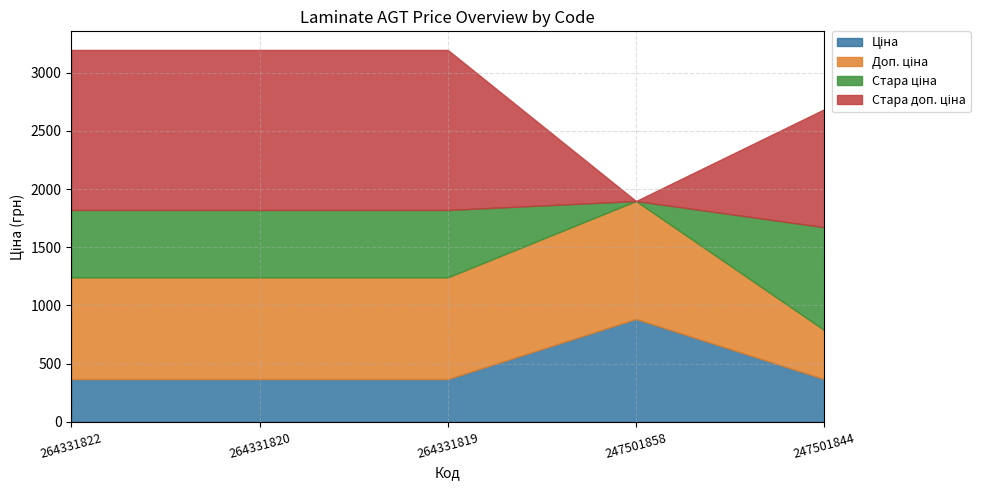

The value of Стара ціна at 264331822 is 841.7. True or false?

False